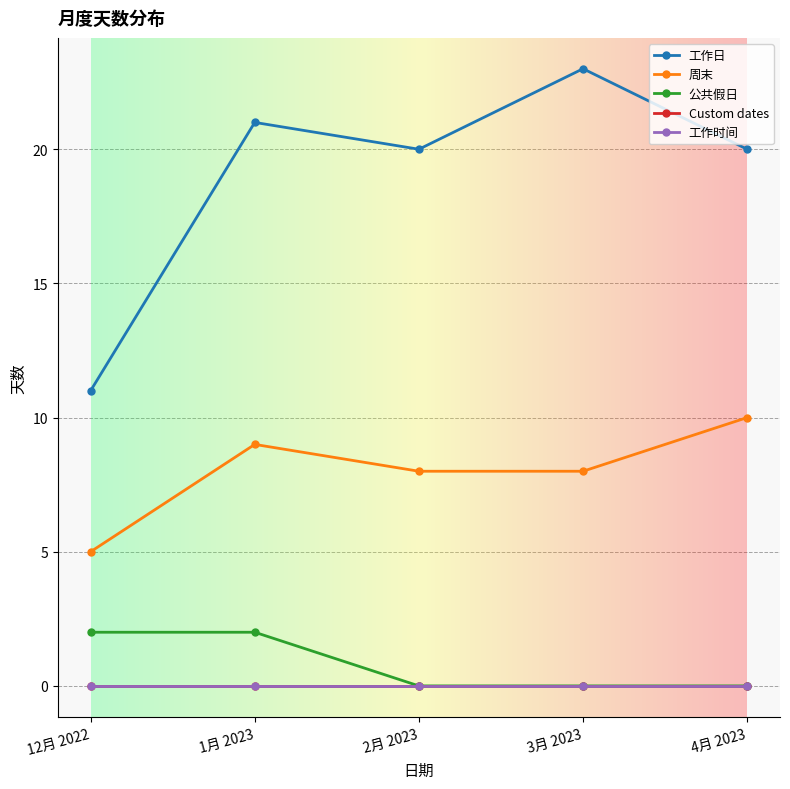

Rank the categories by Custom dates value from highest to lowest.

12月 2022, 1月 2023, 2月 2023, 3月 2023, 4月 2023